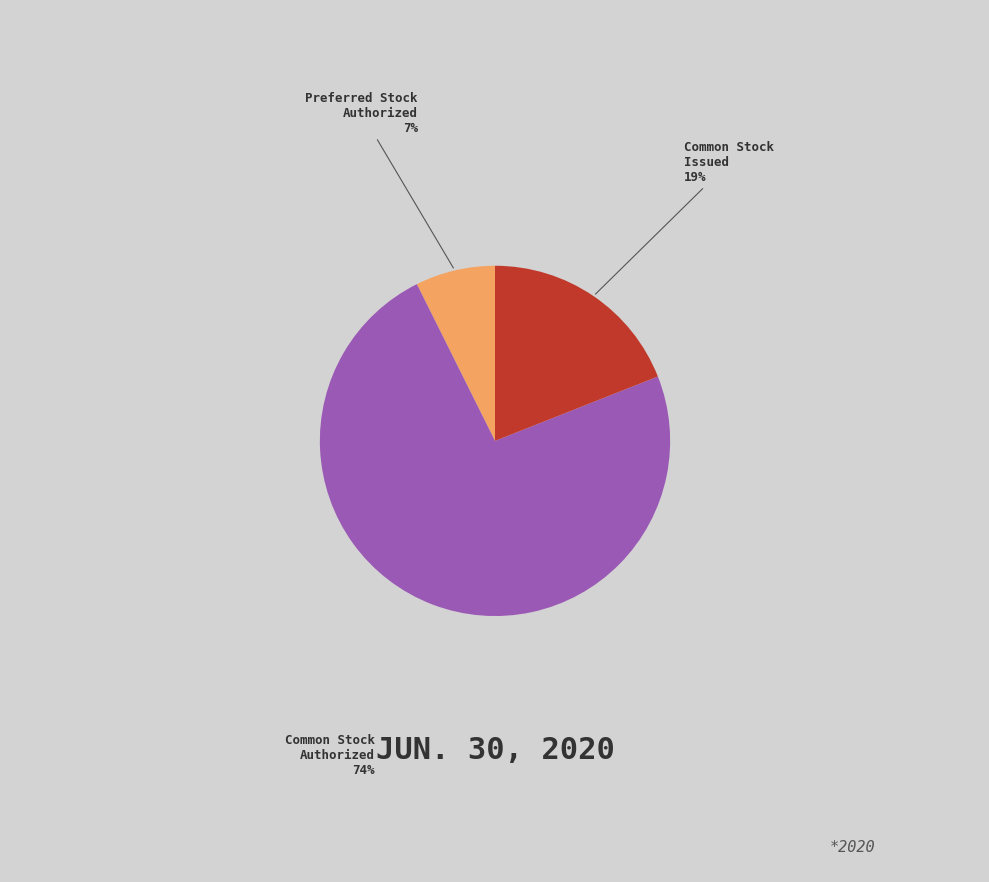

To the nearest percent, what is the average slice percentage?

33%